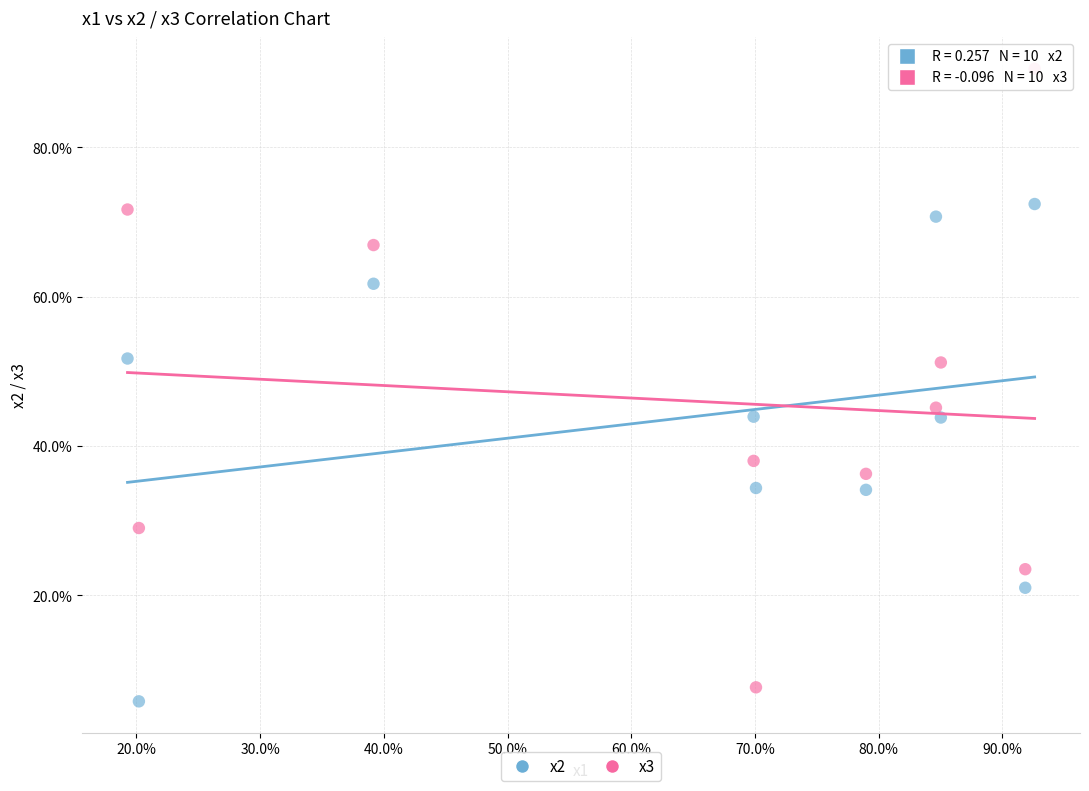

Which series reaches the maximum Y coordinate?

x3